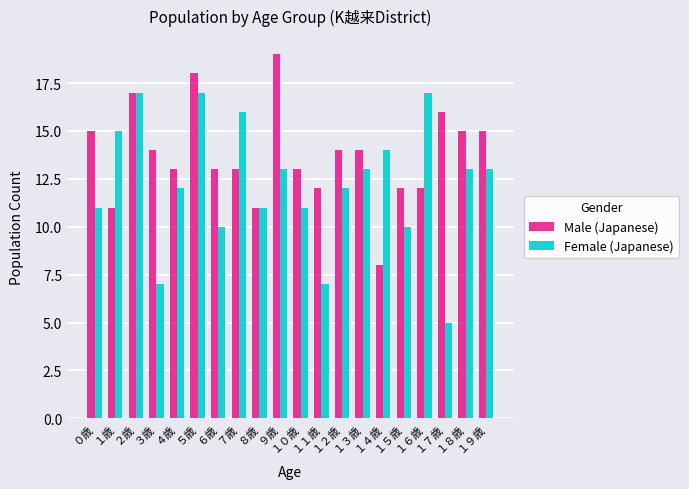

What is the difference between the second highest and second lowest values in the Female (Japanese) series?

10